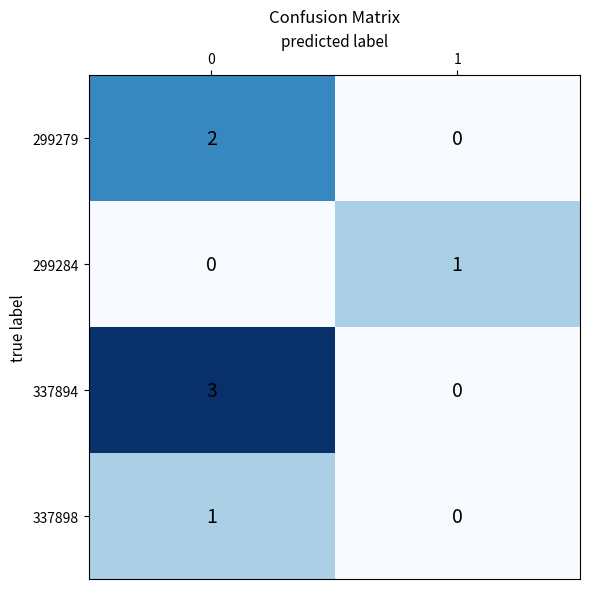

How many categories are shown in the chart?

2